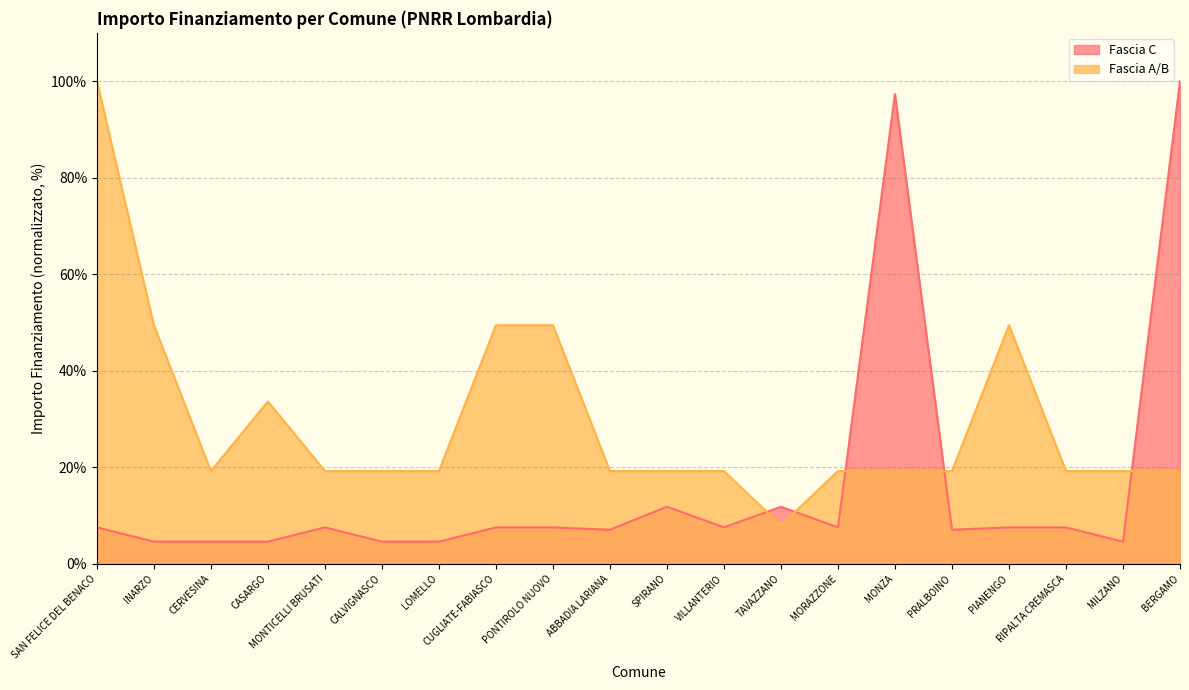

The Fascia C (line) series shows 97.3 at MONZA. True or false?

True